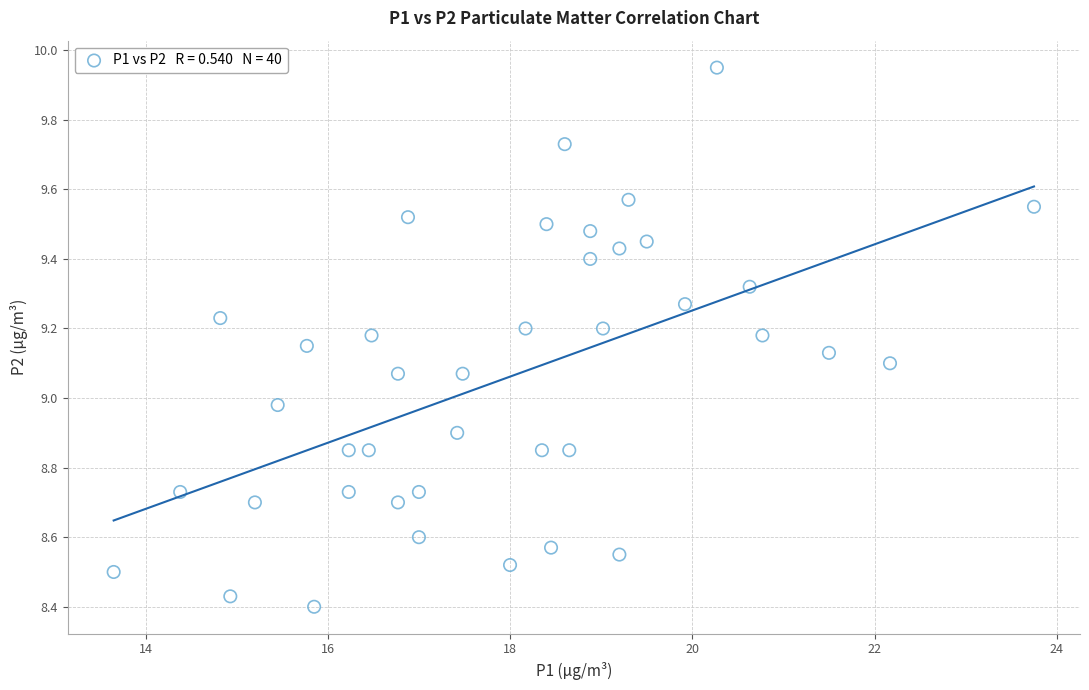

What is the range of X values (max minus min)?

10.1